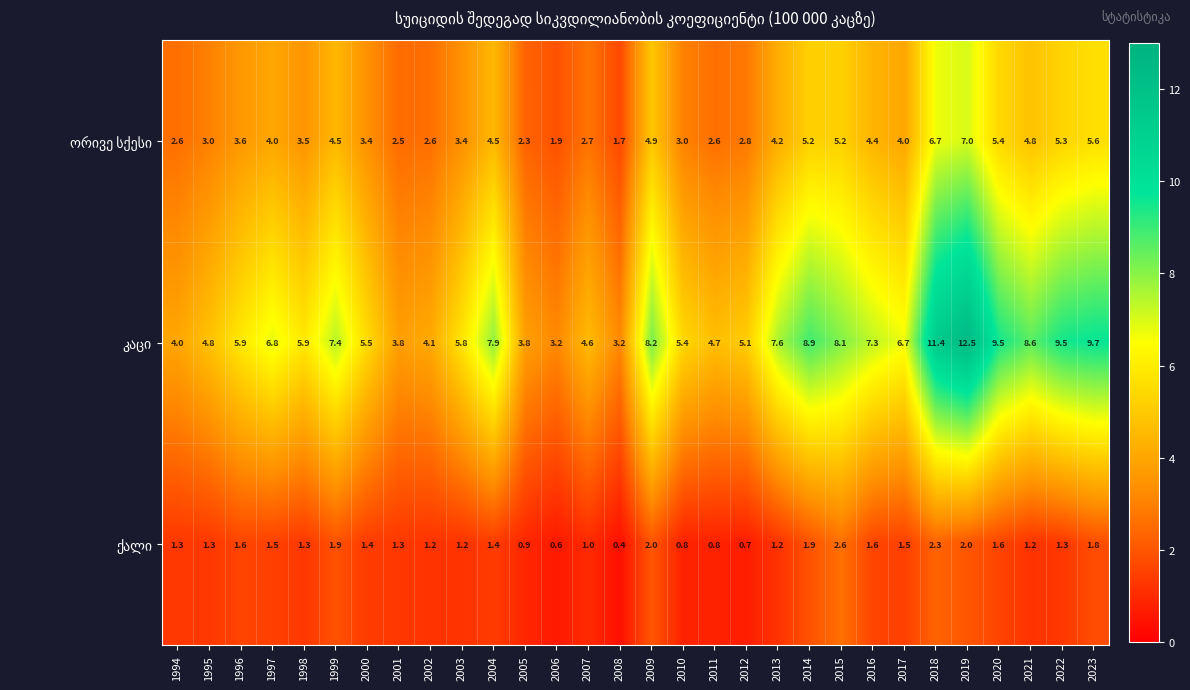

What is the smallest value displayed?

0.4